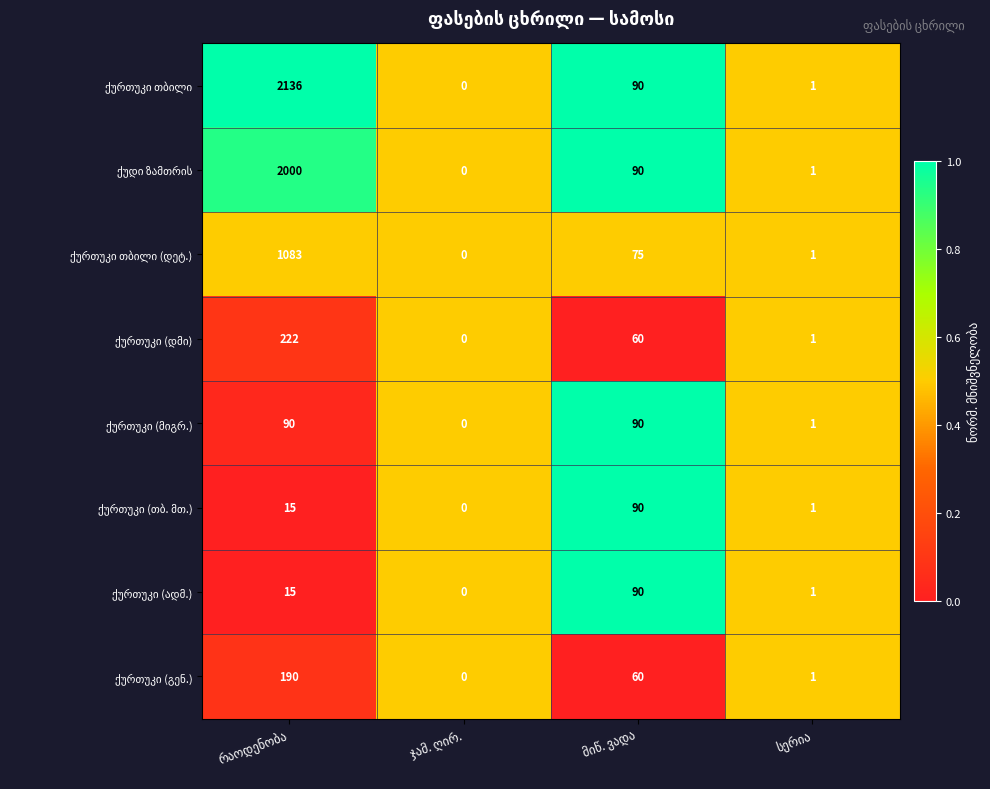

What is the maximum value shown in the chart?

2136